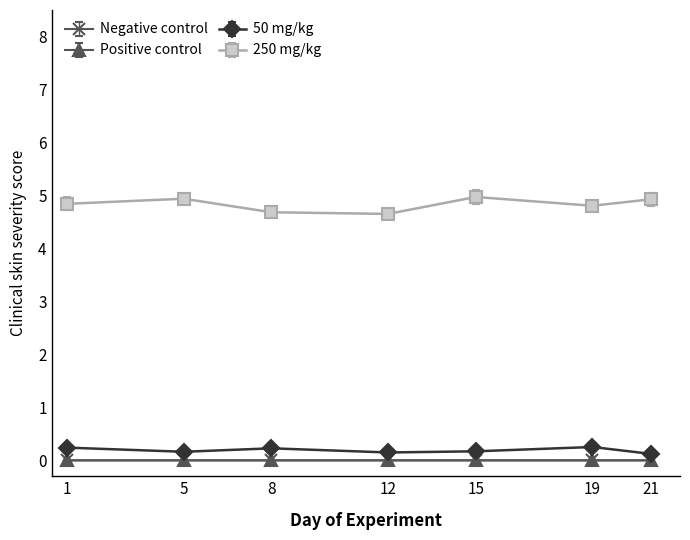

Which series has the largest total across all categories?

250 mg/kg